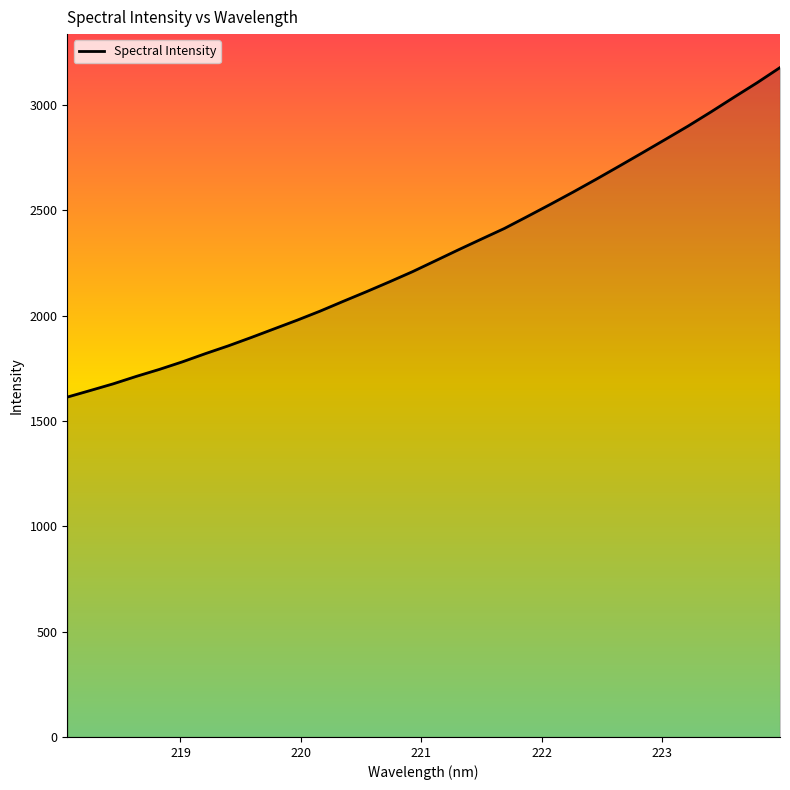

How many values exceed 2259?

16